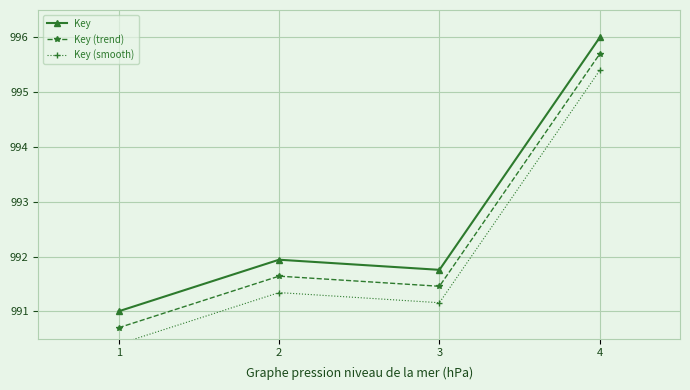

True or false: Key (smooth) and Key cross at least once.

False